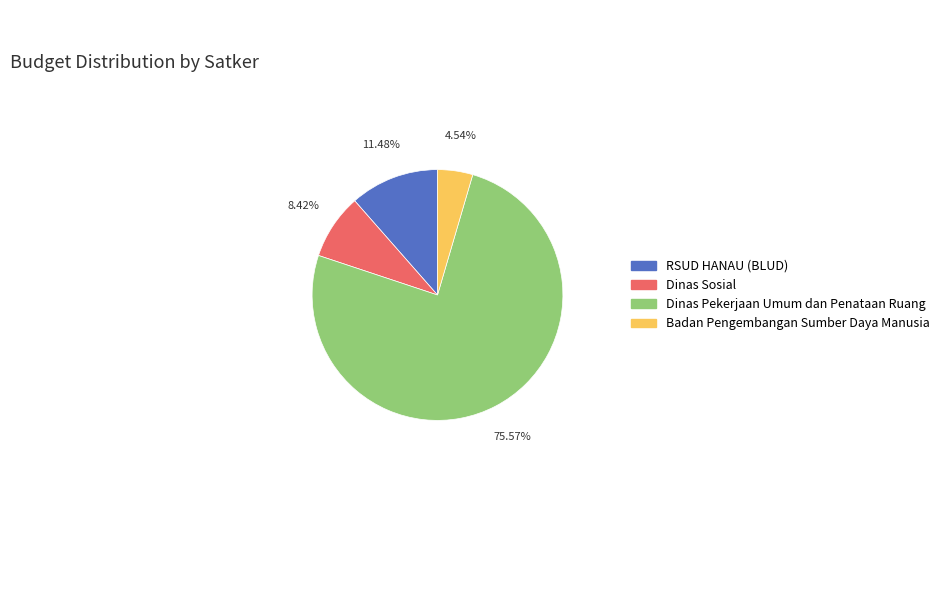

How many segments does this pie chart have?

4